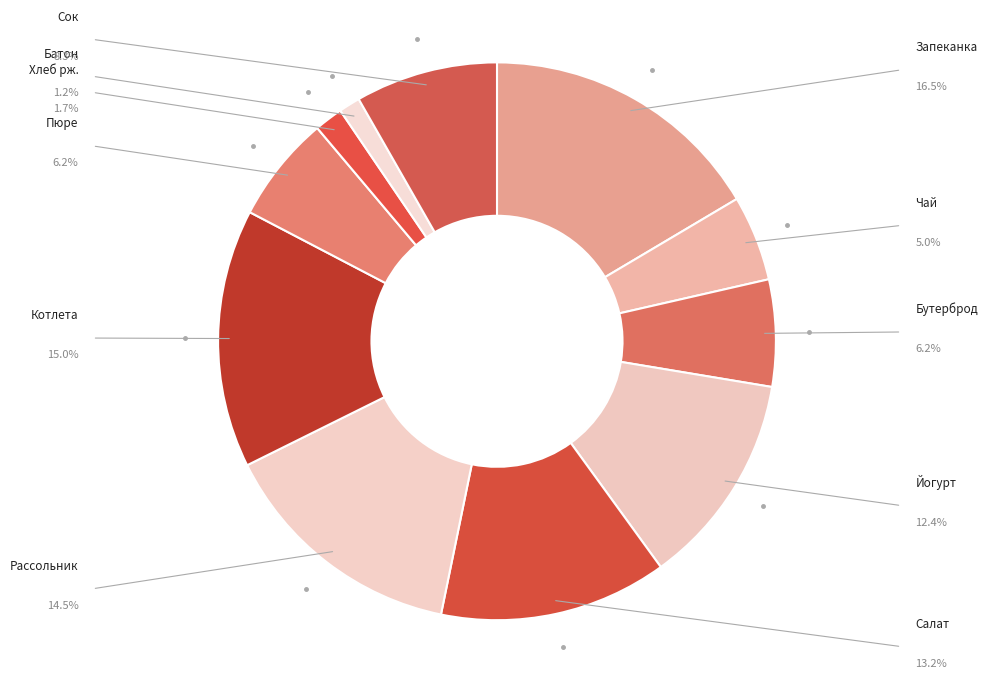

Which slice is the smallest?

Батон обогащенный